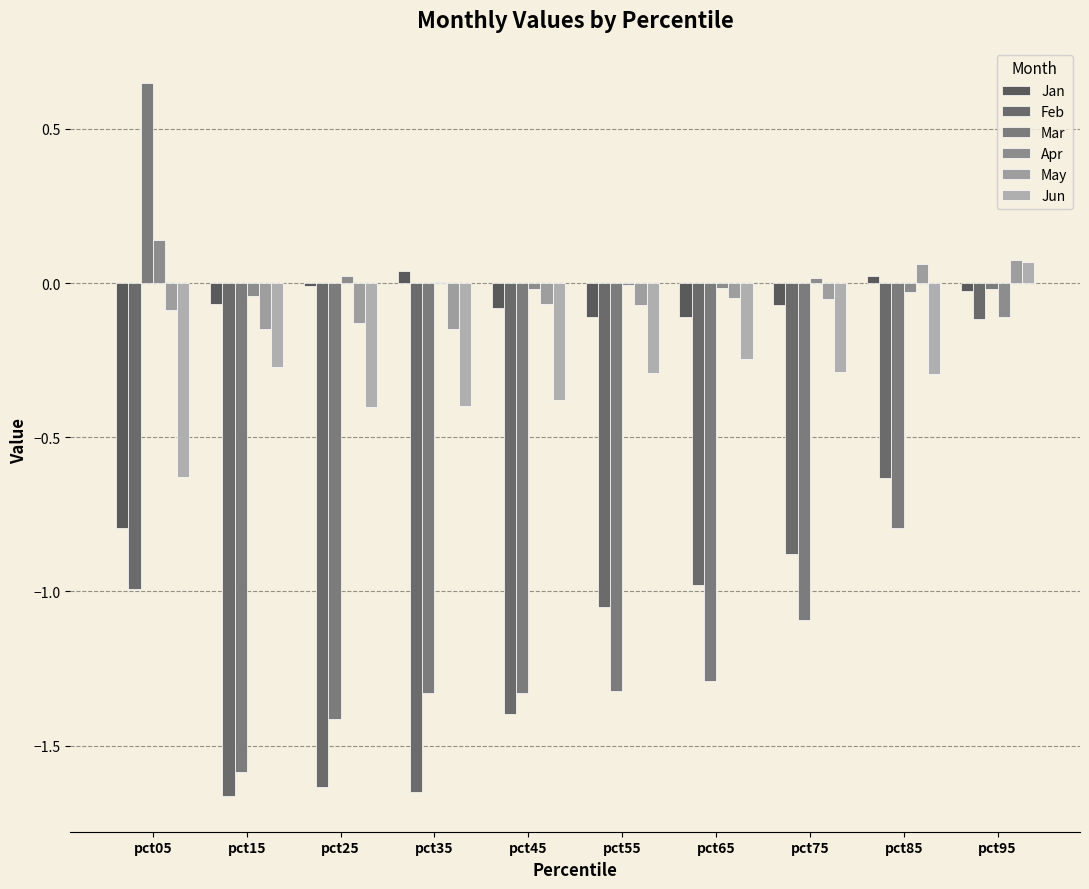

Reading left to right, extract all data points from this chart.

Jan: pct05=-0.8	pct15=-0.1	pct25=-0.0	pct35=0.0	pct45=-0.1	pct55=-0.1	pct65=-0.1	pct75=-0.1	pct85=0.0	pct95=-0.0
Feb: pct05=-1.0	pct15=-1.7	pct25=-1.6	pct35=-1.6	pct45=-1.4	pct55=-1.1	pct65=-1.0	pct75=-0.9	pct85=-0.6	pct95=-0.1
Mar: pct05=0.6	pct15=-1.6	pct25=-1.4	pct35=-1.3	pct45=-1.3	pct55=-1.3	pct65=-1.3	pct75=-1.1	pct85=-0.8	pct95=-0.0
Apr: pct05=0.1	pct15=-0.0	pct25=0.0	pct35=0.0	pct45=-0.0	pct55=-0.0	pct65=-0.0	pct75=0.0	pct85=-0.0	pct95=-0.1
May: pct05=-0.1	pct15=-0.1	pct25=-0.1	pct35=-0.1	pct45=-0.1	pct55=-0.1	pct65=-0.0	pct75=-0.1	pct85=0.1	pct95=0.1
Jun: pct05=-0.6	pct15=-0.3	pct25=-0.4	pct35=-0.4	pct45=-0.4	pct55=-0.3	pct65=-0.2	pct75=-0.3	pct85=-0.3	pct95=0.1